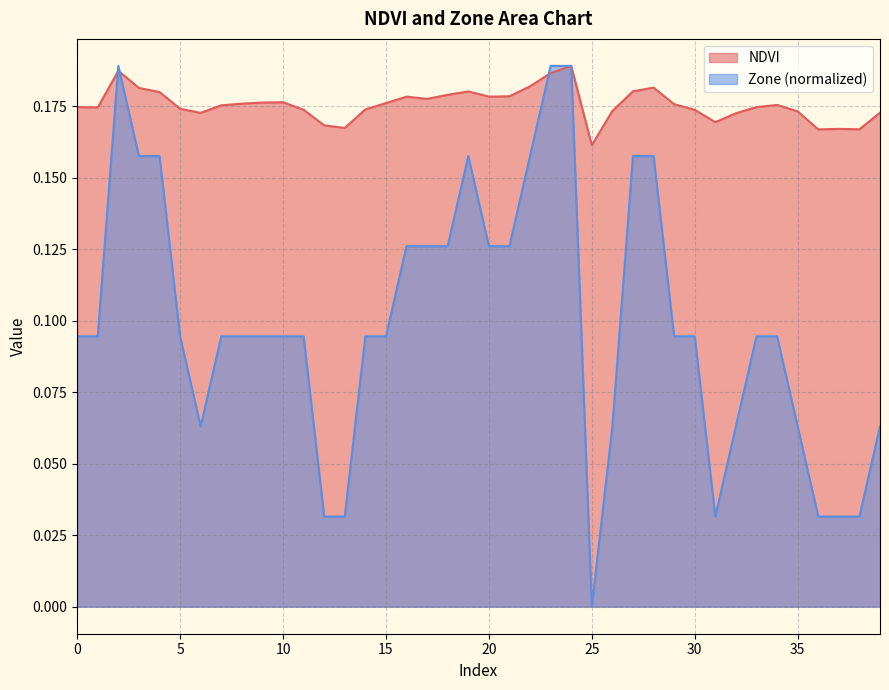

Where do Zone and NDVI first cross each other?

1 and 2